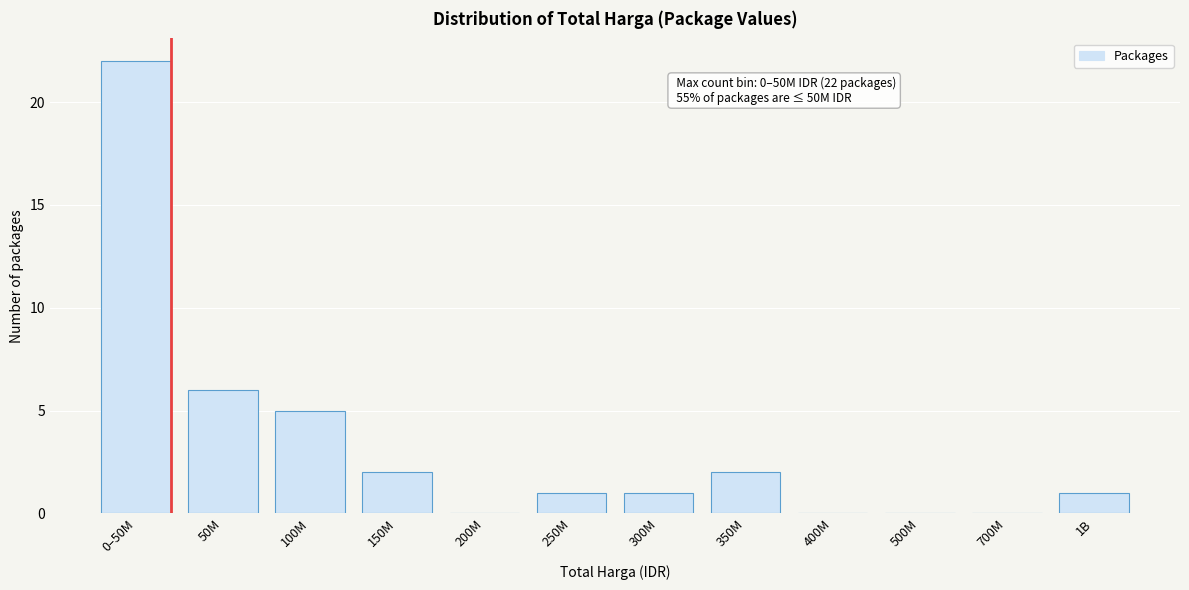

Reading left to right, extract all data points from this chart.

0–50M=22	50M=6	100M=5	150M=2	200M=0	250M=1	300M=1	350M=2	400M=0	500M=0	700M=0	1B=1